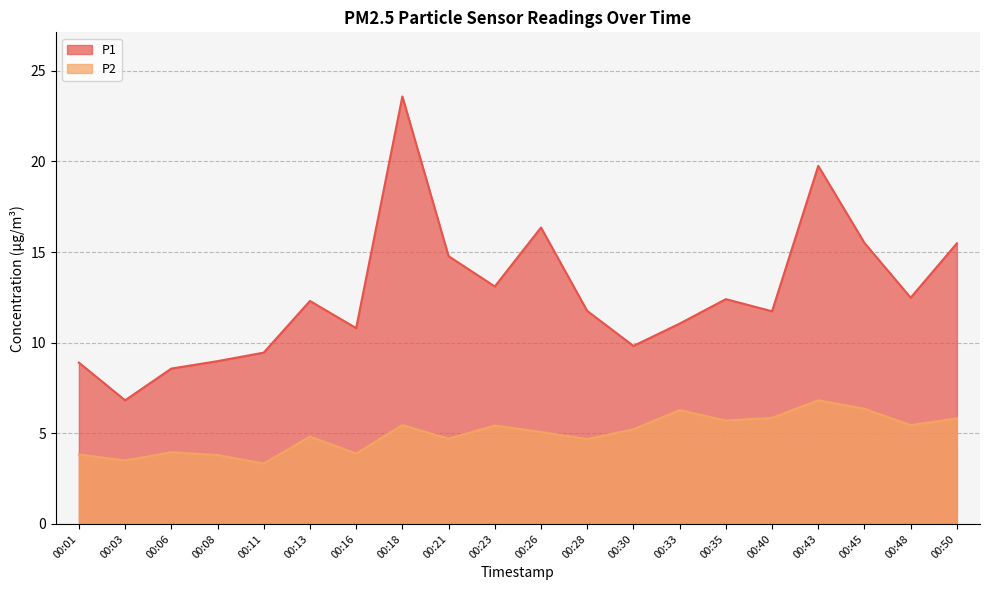

Which series has the largest total across all categories?

P1